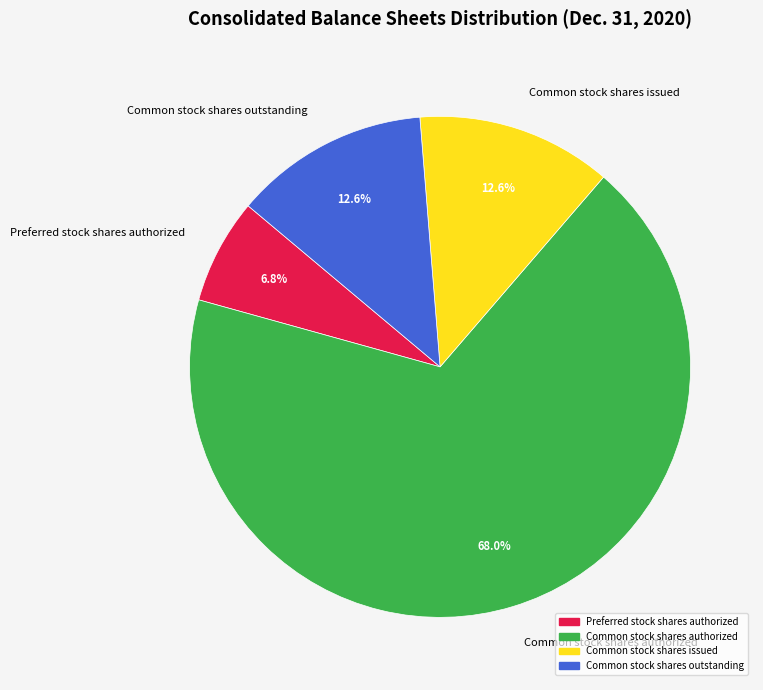

Between Preferred stock shares authorized and Common stock shares issued, which is larger?

Common stock shares issued